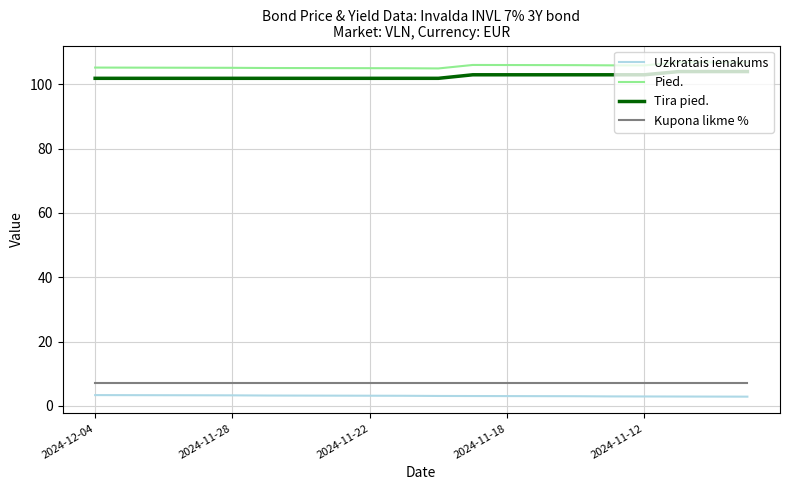

What is the maximum value shown in the chart?

106.9